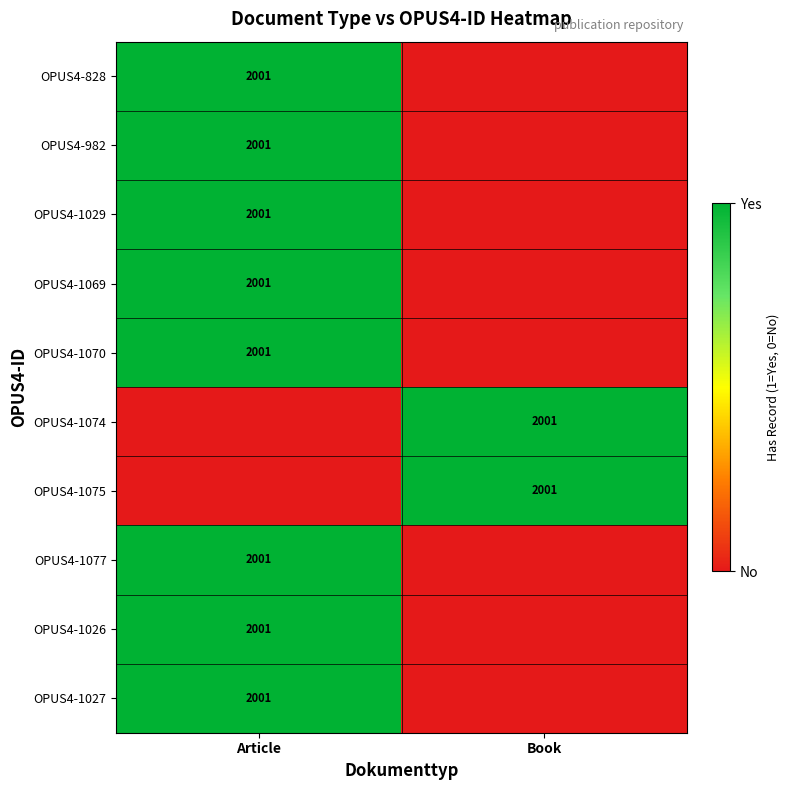

The value of OPUS4-1027 at Article is 1192. True or false?

False